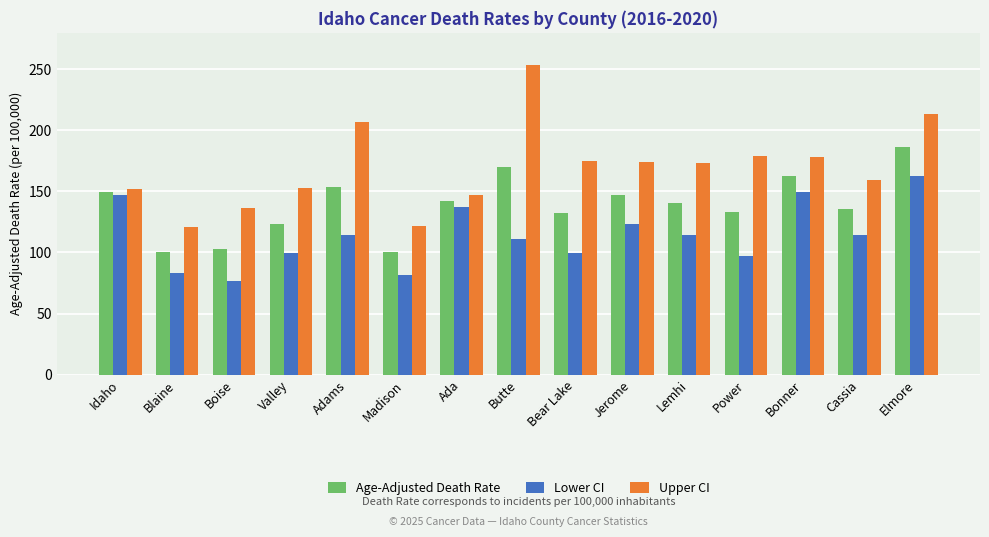

How many bars are there in total?

45